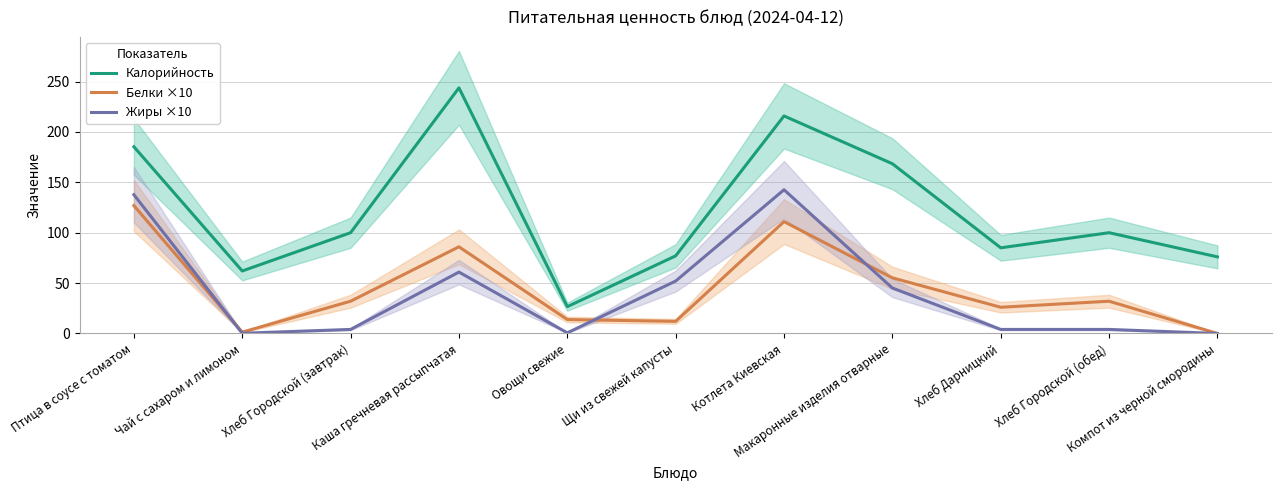

True or false: Жиры ×10 and Калорийность intersect in this chart.

False